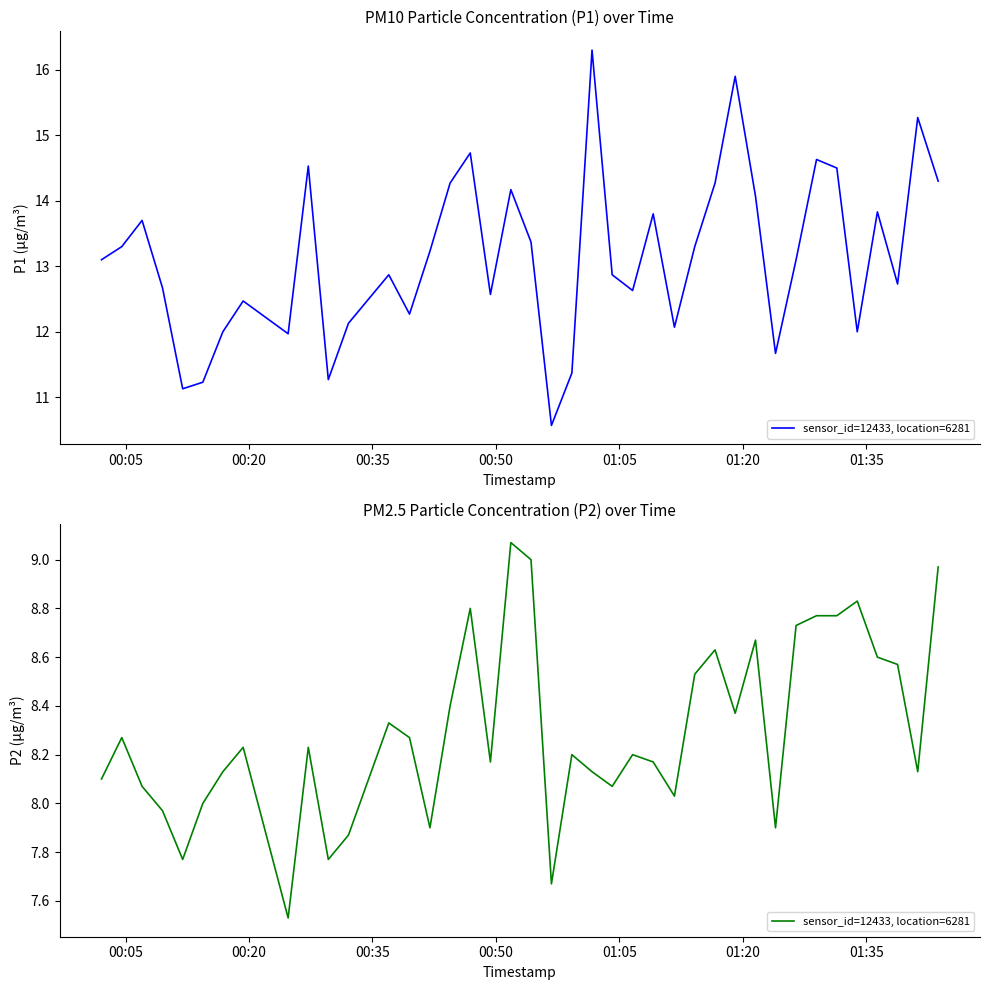

What is the value of the 26th point from the left?

8.2